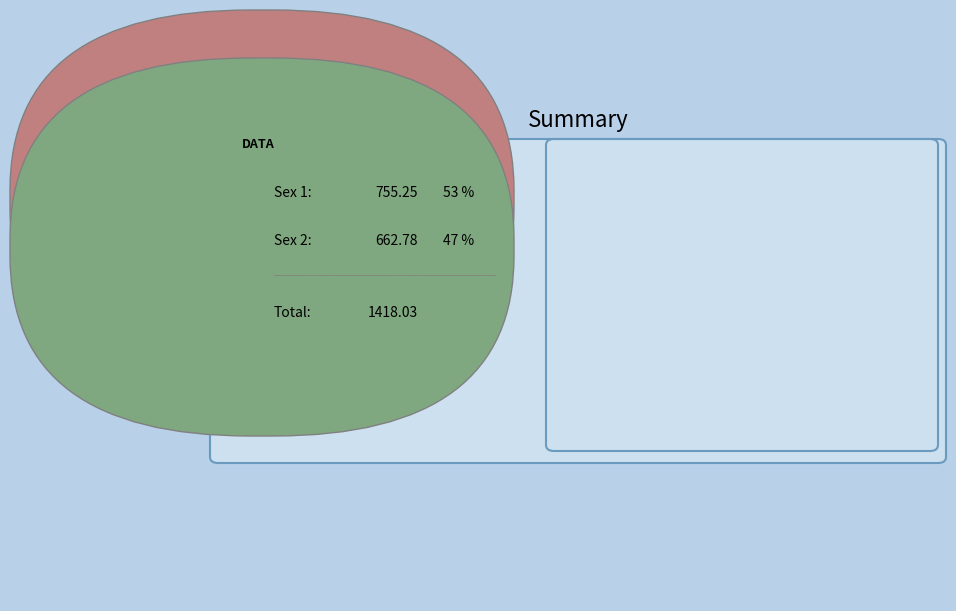

Between Sex 2 and Sex 1, which is larger?

Sex 1